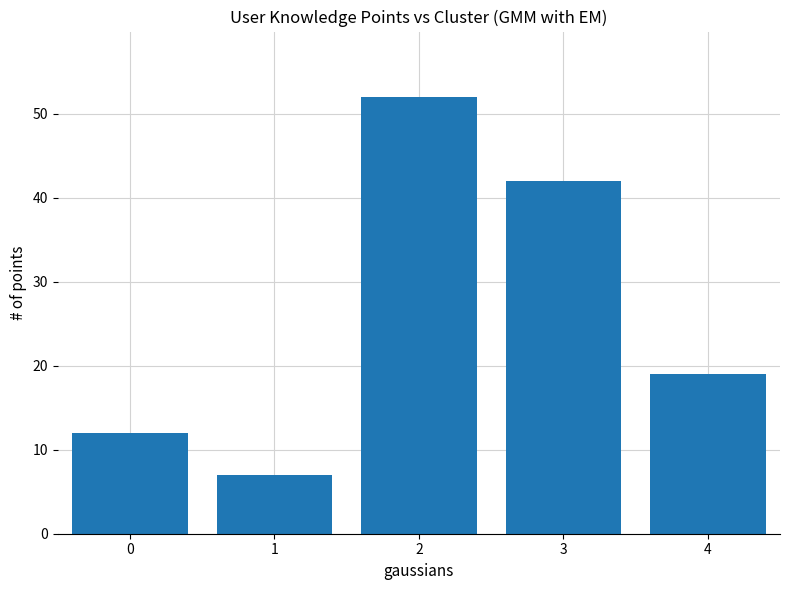

What is the value of the 1st bar from the left?

12